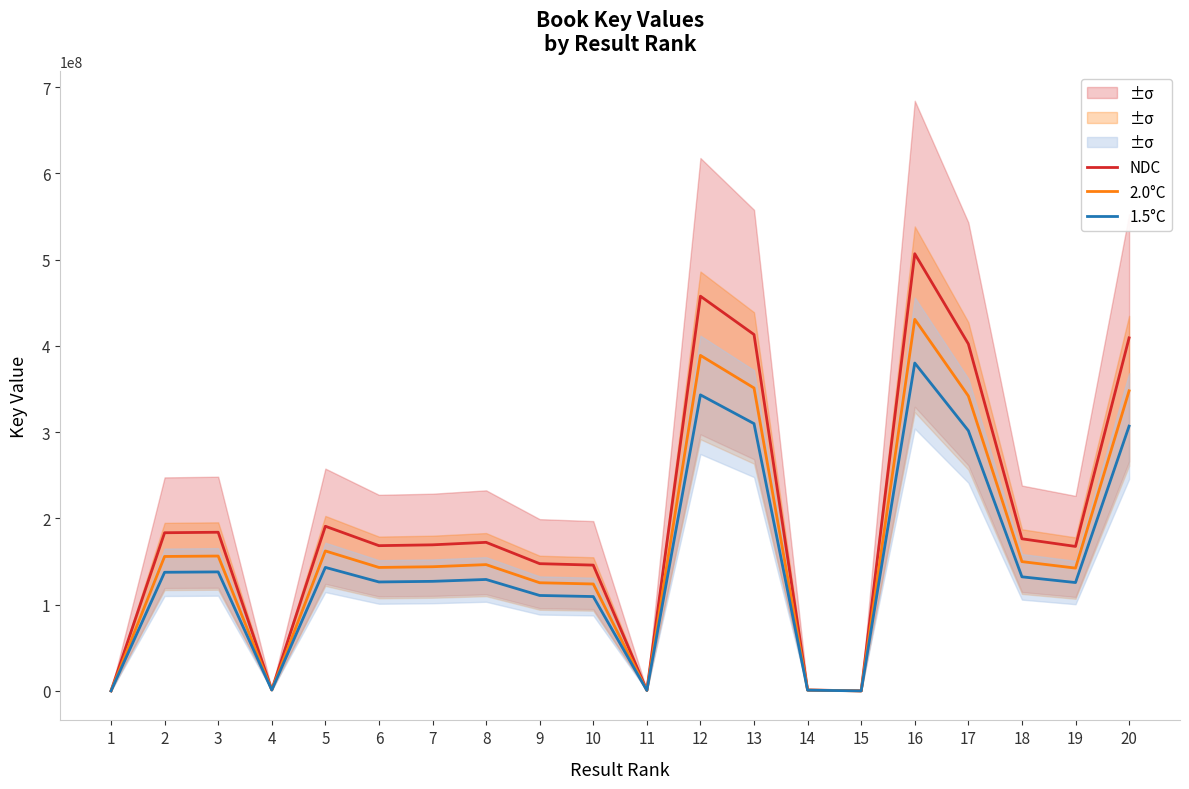

True or false: 2.0°C and 1.5°C intersect in this chart.

False